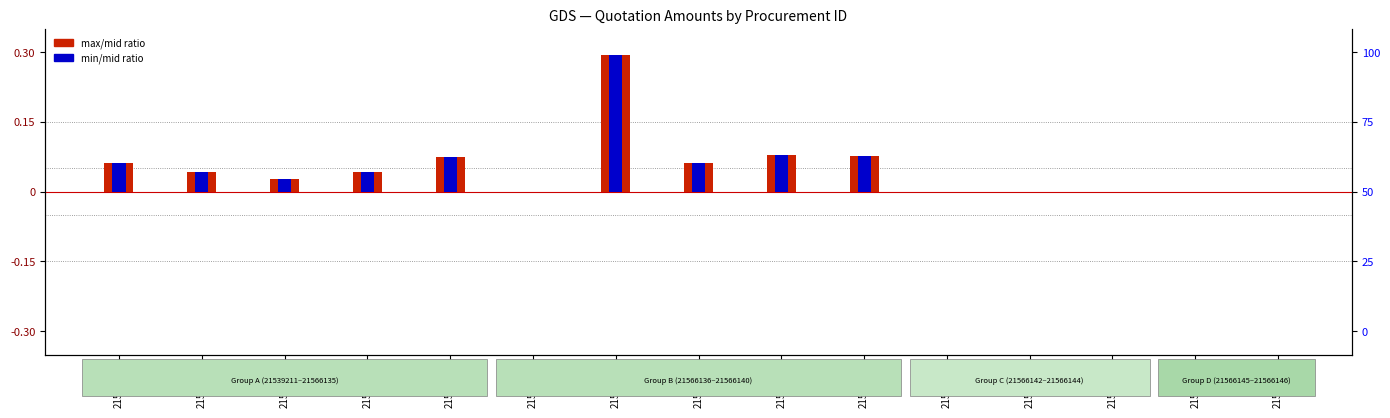

At how many categories does at least one series exceed 0?

9